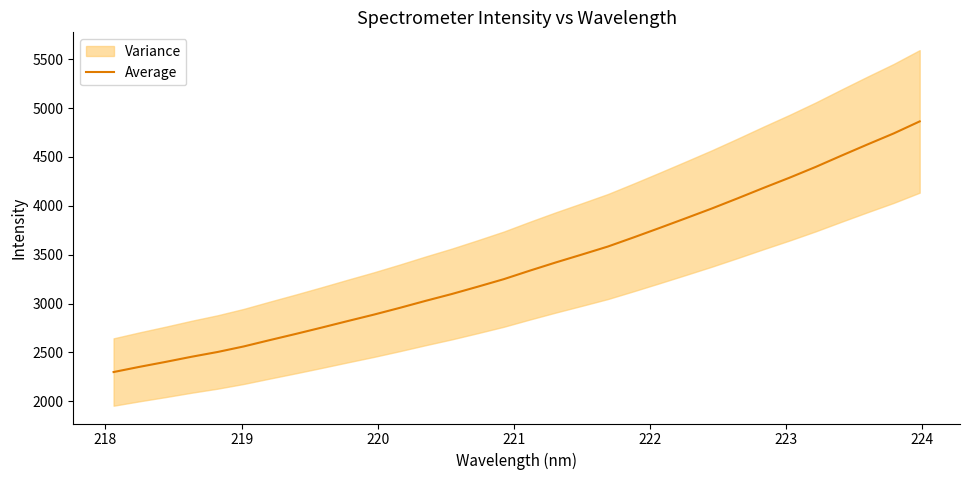

Does the chart have visible grid lines?

No